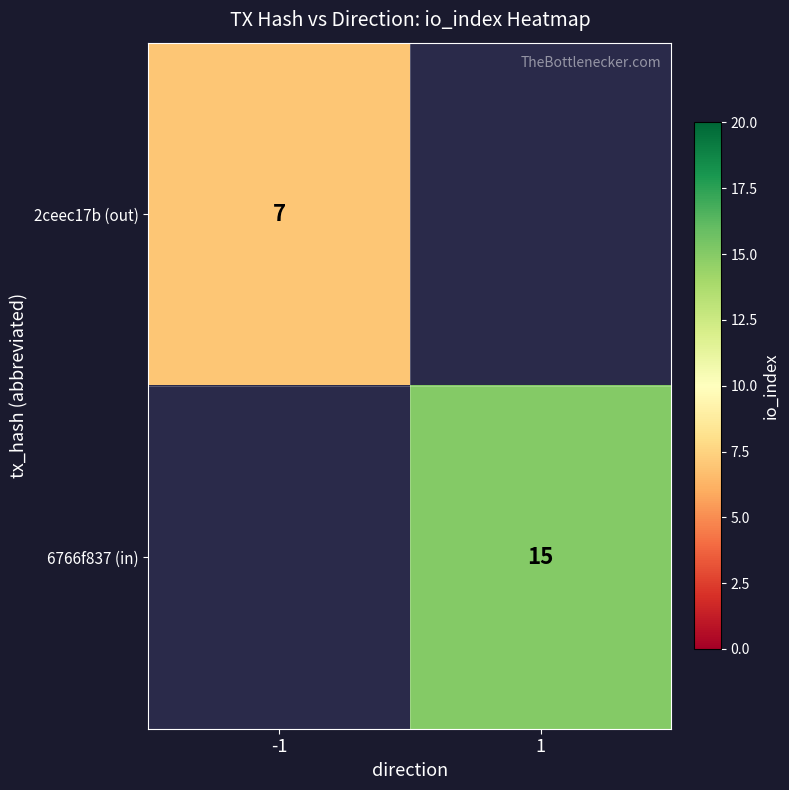

The 6766f837 (in) series shows 10 at 1. True or false?

False